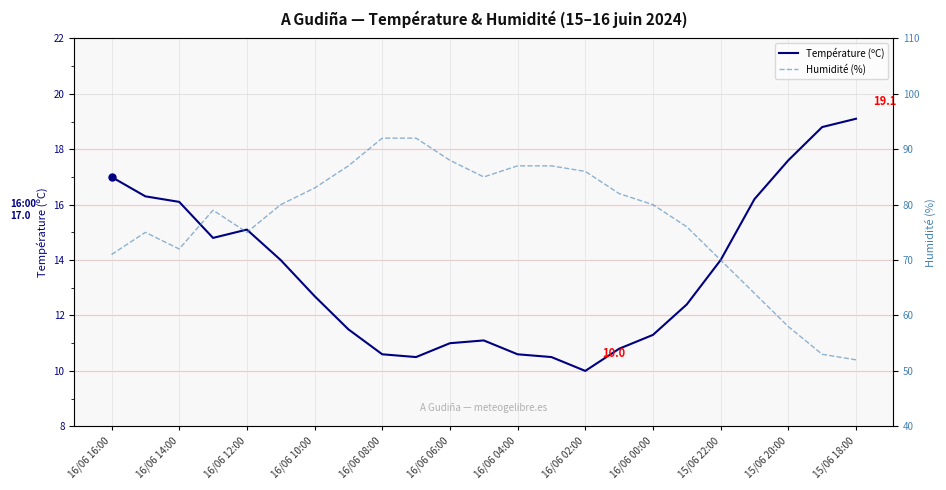

At how many categories does at least one series exceed 75?

14